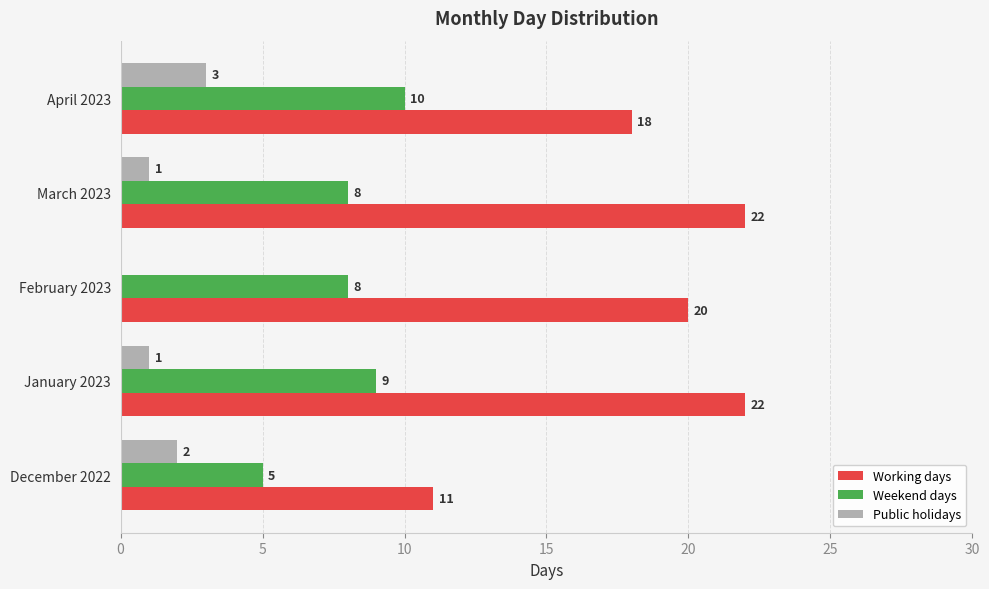

The Working days series shows 22 at January 2023. True or false?

True